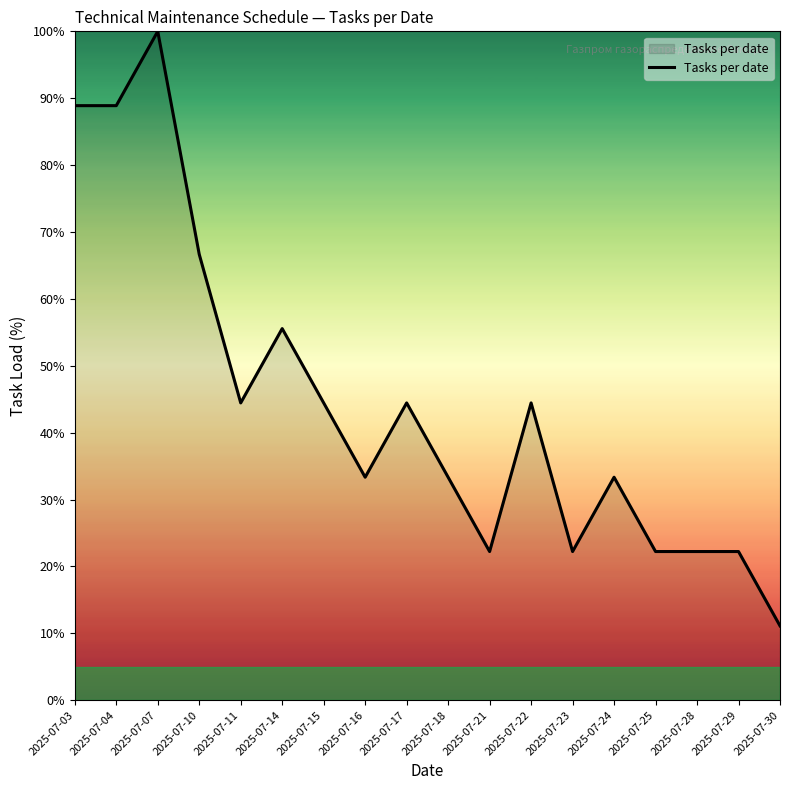

Count the number of data series in this chart.

1